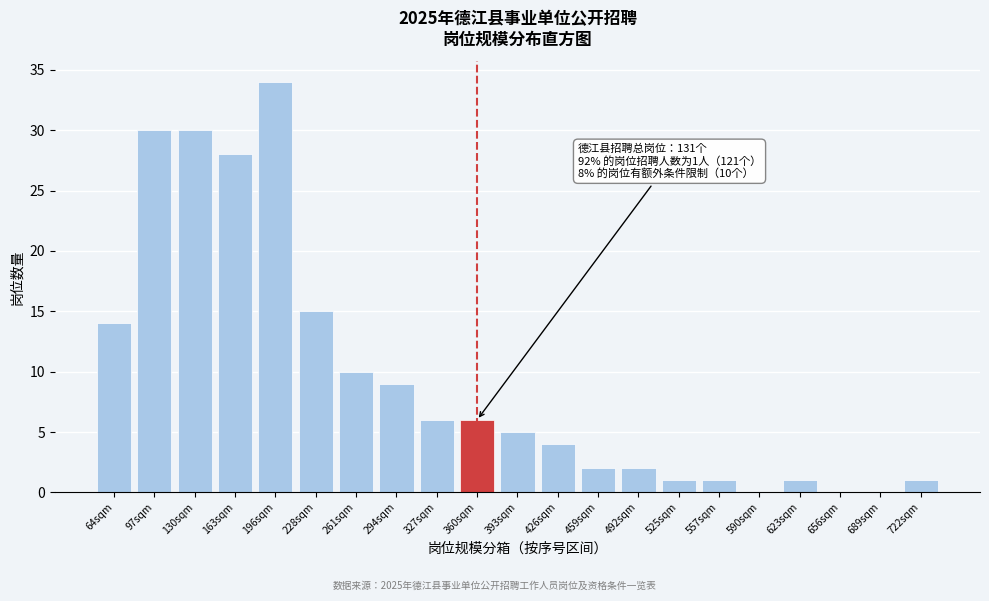

Reading left to right, list all the values displayed in this chart.

64sqm=14	97sqm=30	130sqm=30	163sqm=28	196sqm=34	228sqm=15	261sqm=10	294sqm=9	327sqm=6	360sqm=6	393sqm=5	426sqm=4	459sqm=2	492sqm=2	525sqm=1	557sqm=1	590sqm=0	623sqm=1	656sqm=0	689sqm=0	722sqm=1